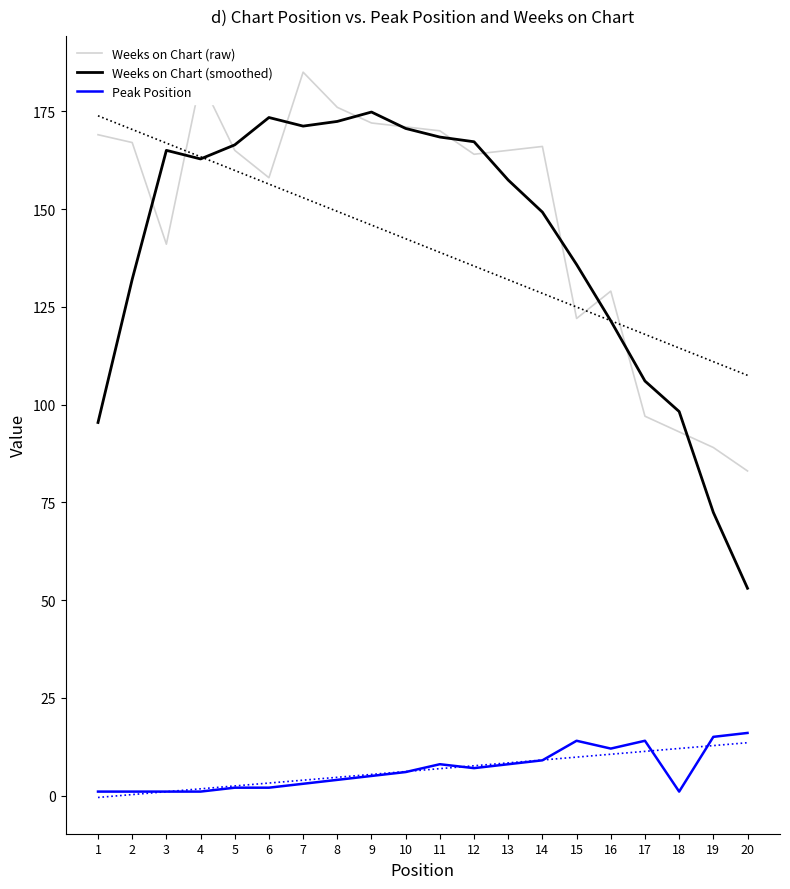

Which series changed the most between 6 and 18?

Weeks on Chart (smoothed)